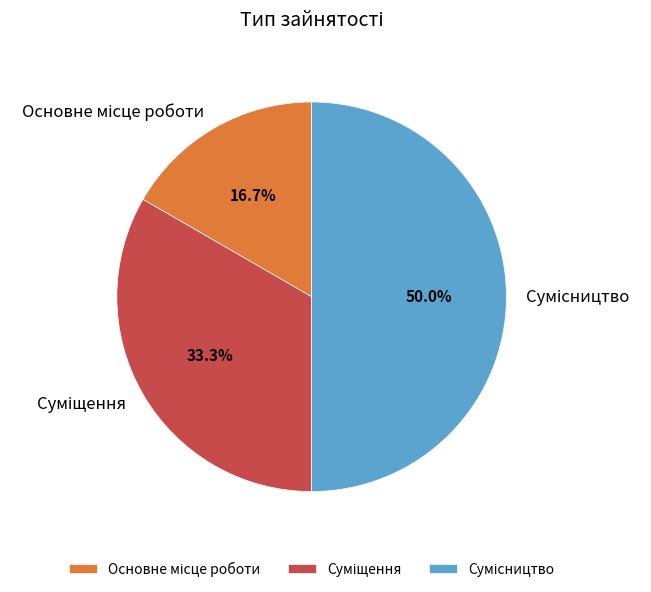

Count the number of slices in the pie.

3